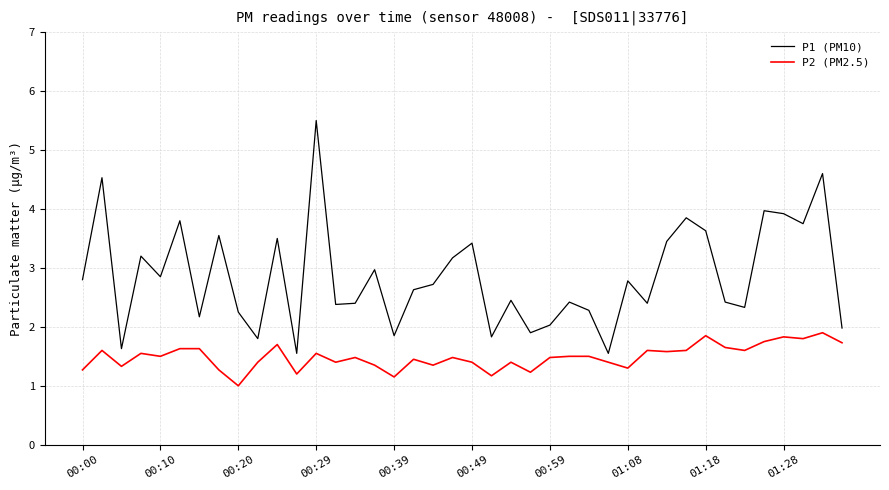

True or false: P2 (PM2.5) and P1 (PM10) intersect in this chart.

False